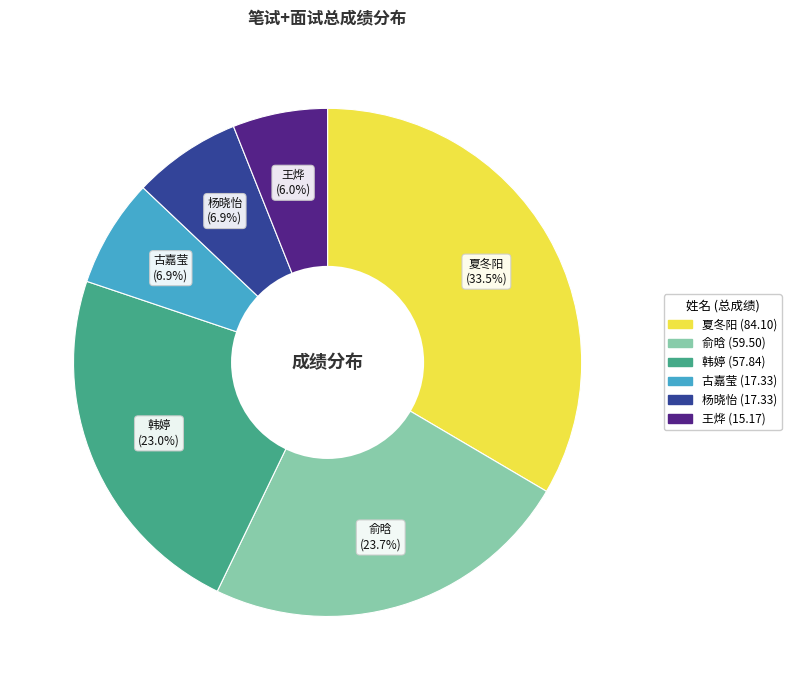

What percentage is the 杨晓怡 slice, to the nearest percent?

7%